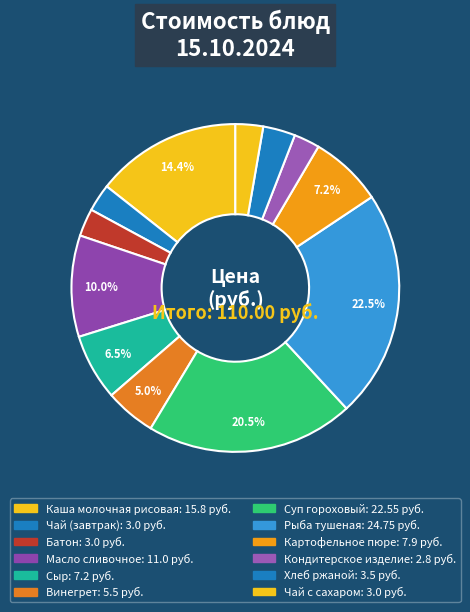

Is it true that Сыр is 1% of the pie?

False